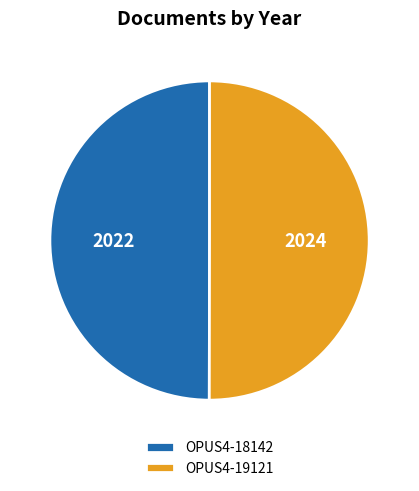

Approximately how many times larger is the value at OPUS4-18142 compared to OPUS4-19121?

1.0